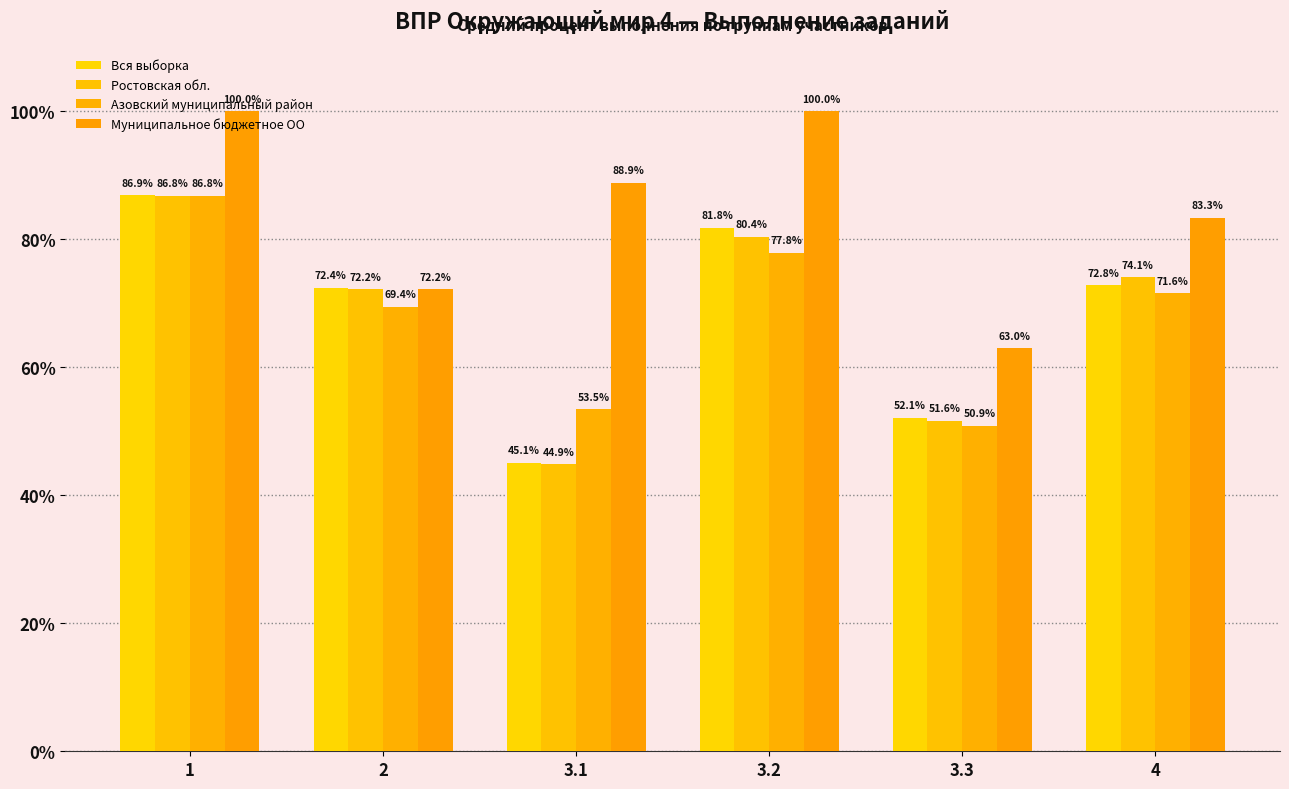

The Муниципальное бюджетное ОО series shows 88.9 at 3.1. True or false?

True